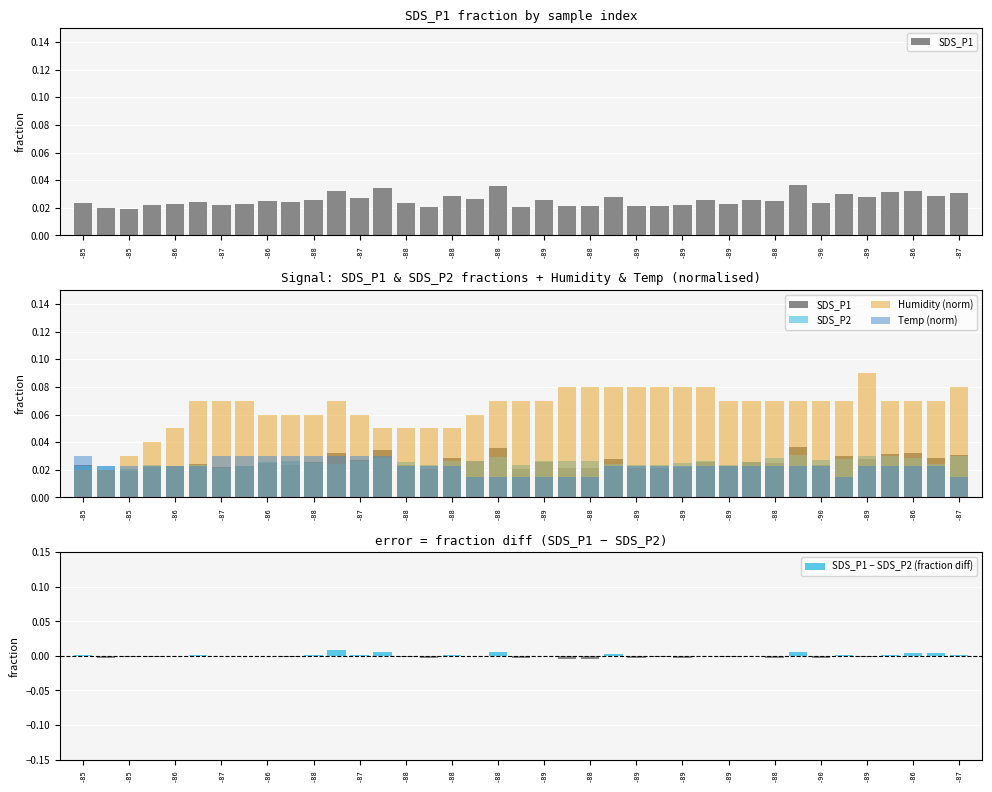

What is the label of the 22nd bar from the right?

-89